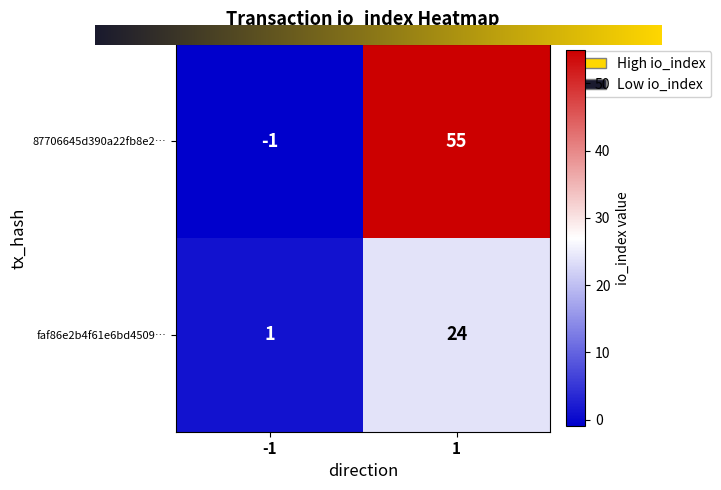

The value of faf86e2b4f61e6bd4509… at 1 is 35. True or false?

False